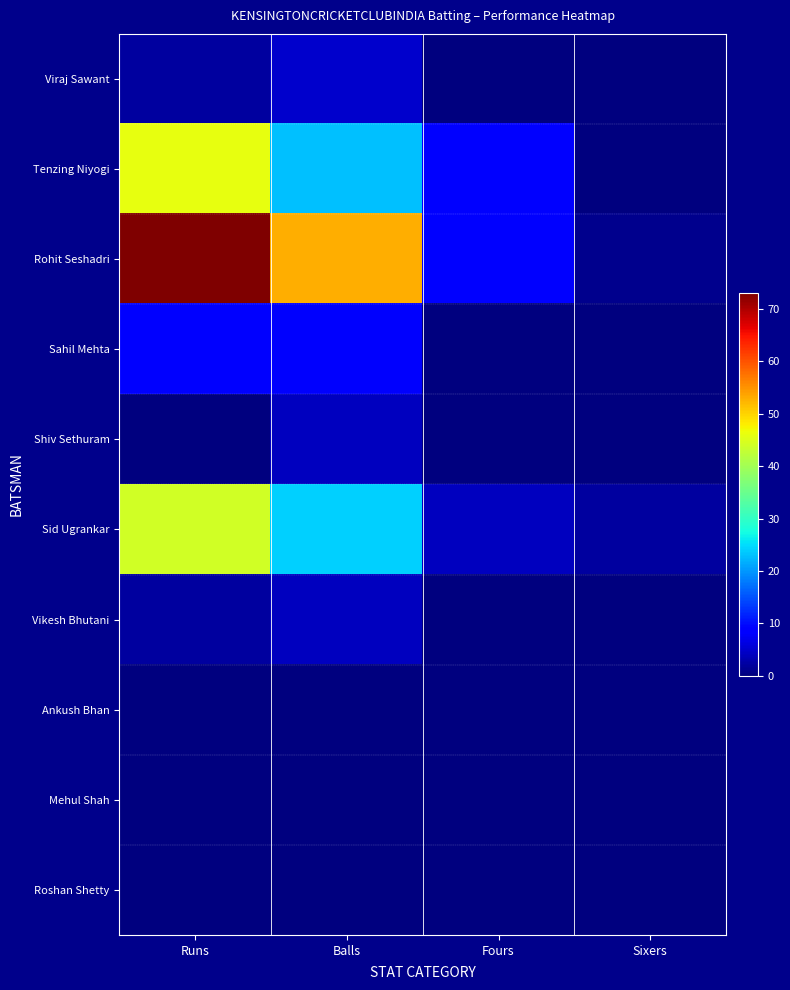

Reading left to right, transcribe all the data shown in this chart.

Viraj Sawant: Runs=2	Balls=5	Fours=0	Sixers=0
Tenzing Niyogi: Runs=46	Balls=23	Fours=9	Sixers=0
Rohit Seshadri: Runs=73	Balls=53	Fours=9	Sixers=1
Sahil Mehta: Runs=9	Balls=8	Fours=0	Sixers=0
Shiv Sethuram: Runs=0	Balls=4	Fours=0	Sixers=0
Sid Ugrankar: Runs=44	Balls=24	Fours=4	Sixers=2
Vikesh Bhutani: Runs=2	Balls=4	Fours=0	Sixers=0
Ankush Bhan: Runs=0	Balls=0	Fours=0	Sixers=0
Mehul Shah: Runs=0	Balls=0	Fours=0	Sixers=0
Roshan Shetty: Runs=0	Balls=0	Fours=0	Sixers=0